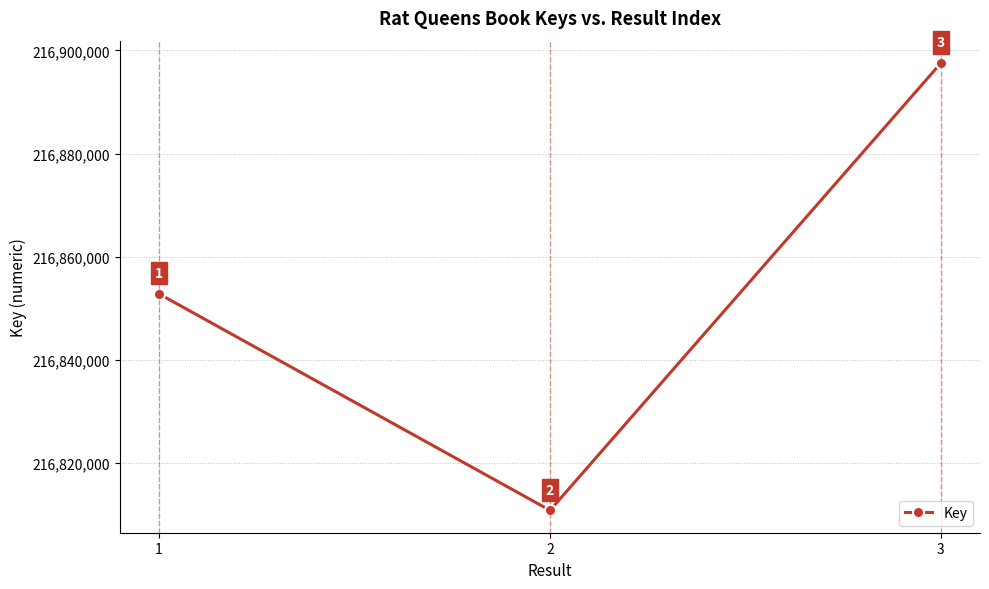

True or false: the data shows 76733977 at 1.

False